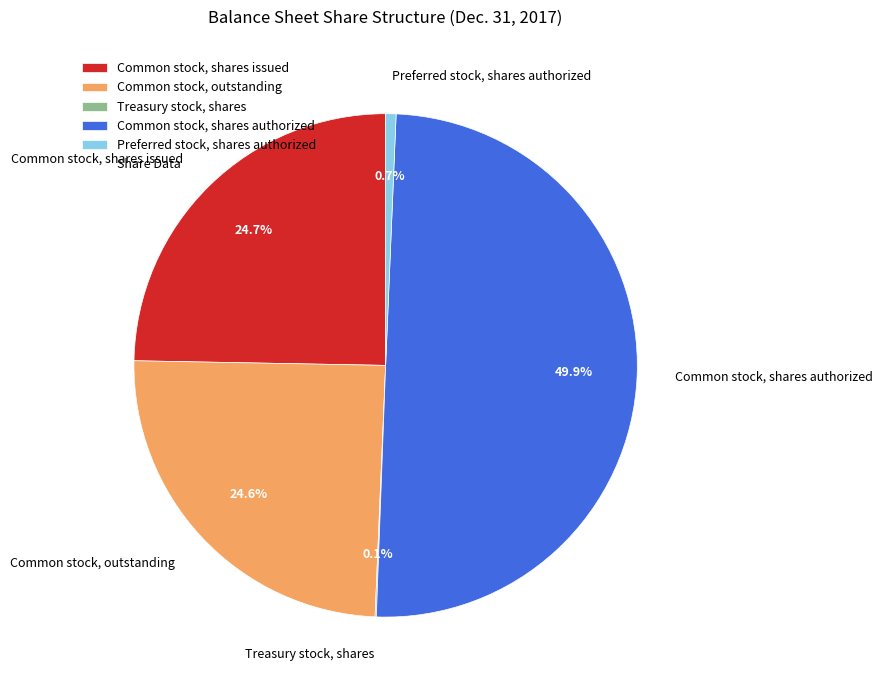

Does Common stock, outstanding account for over 50% of the chart?

No